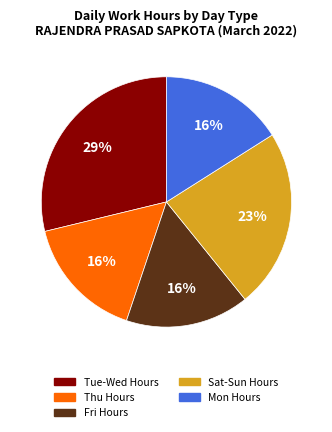

To the nearest percent, what is the difference between the largest and smallest slice percentages?

13%